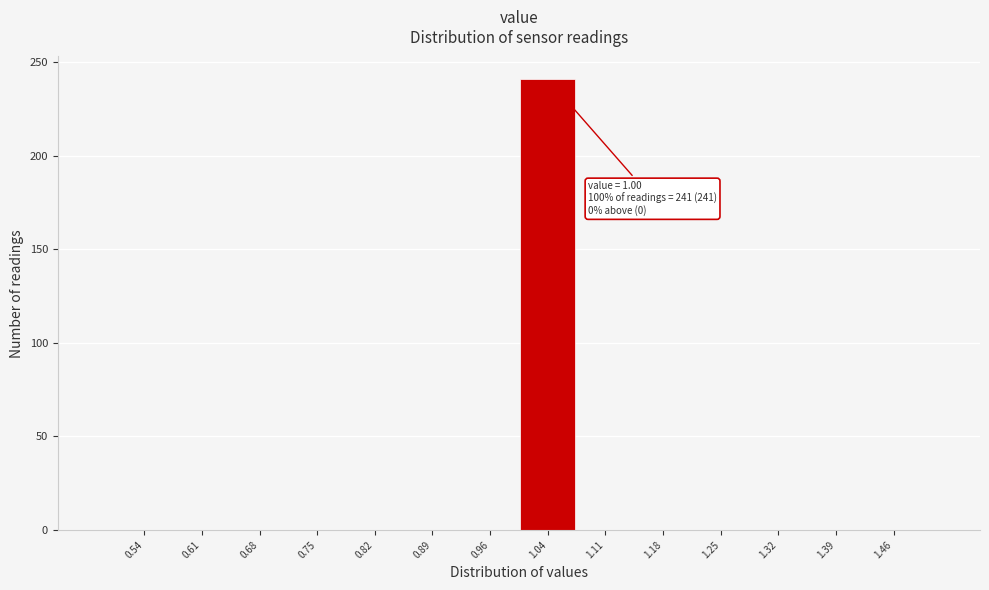

Over which range of the x-axis is the bar tallest?

1.00 to 1.07